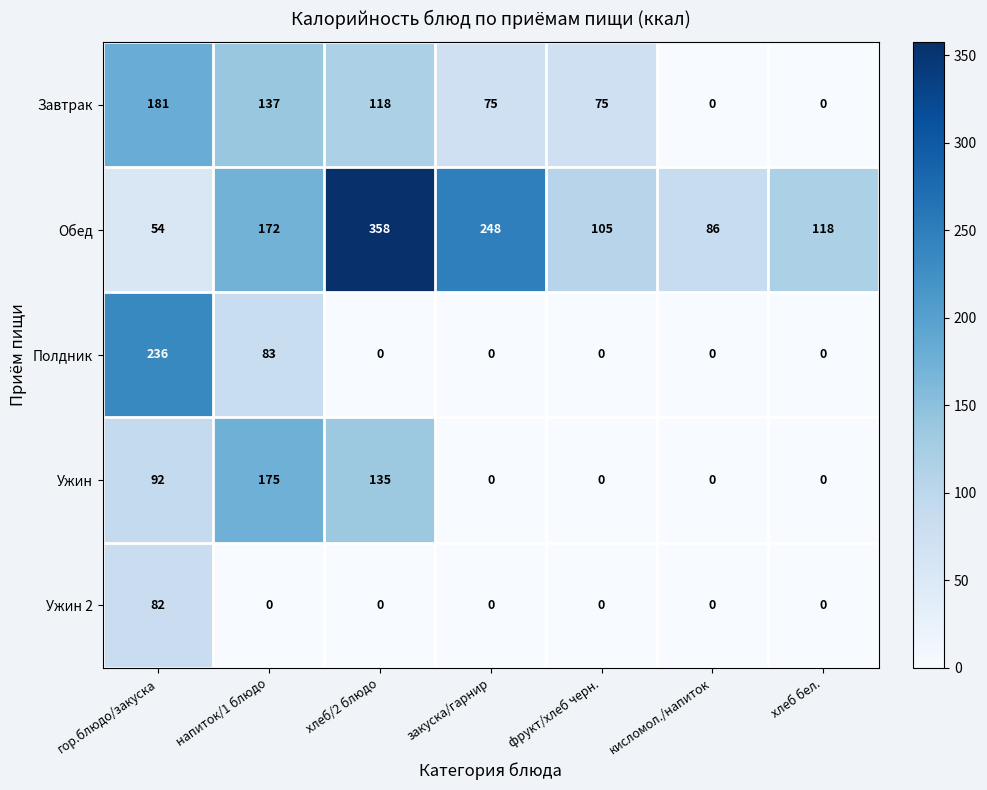

How many series are shown in this chart?

5